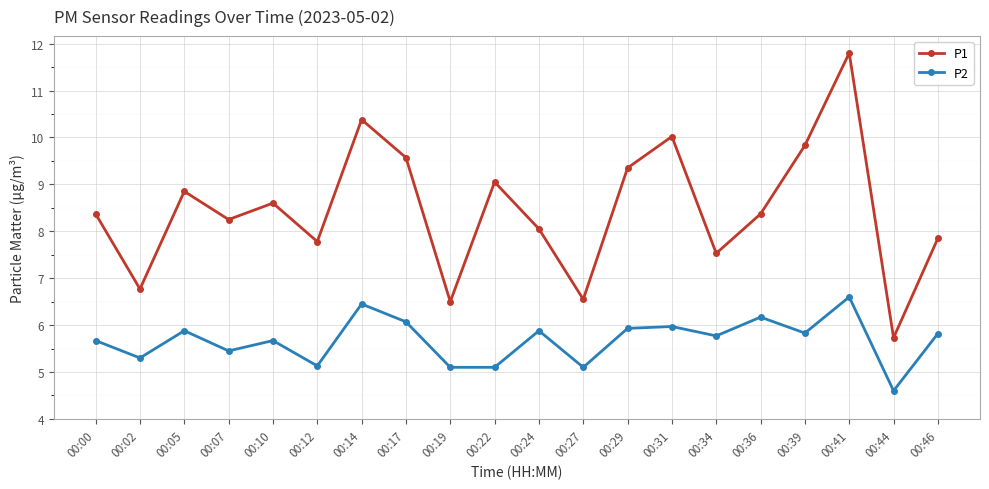

At which category does the chart reach its peak across all series?

00:41